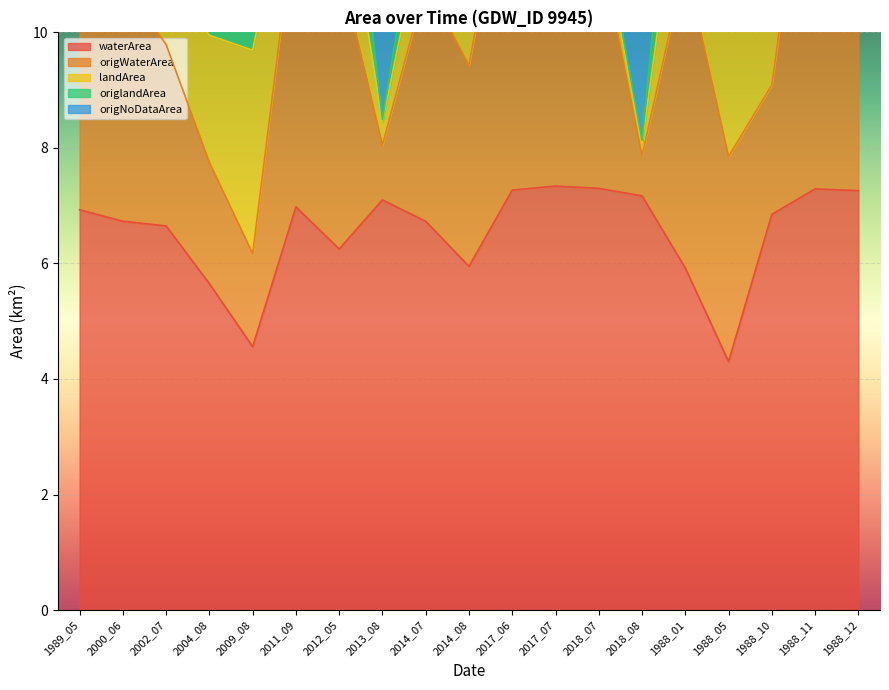

In waterArea, how many points are lower than both neighbors (excluding endpoints)?

4